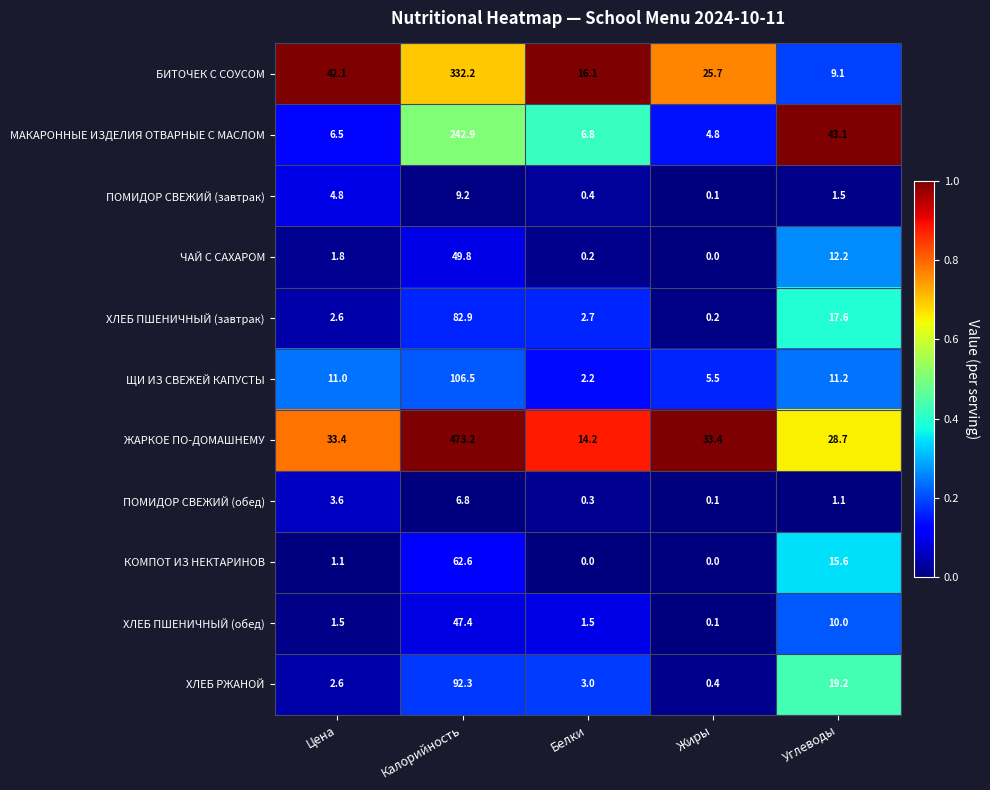

What is the sum of the ХЛЕБ ПШЕНИЧНЫЙ (завтрак) values at Белки and Калорийность?

85.6